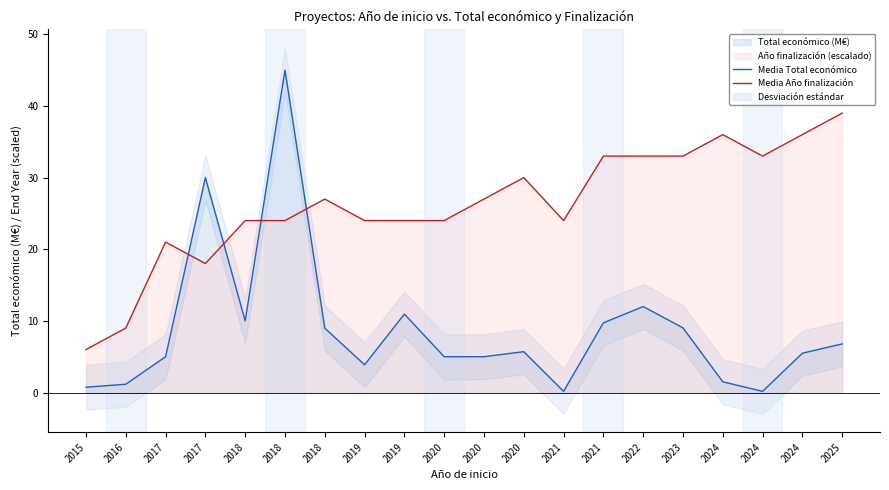

Between 2017 and 2024, which is larger?

2017